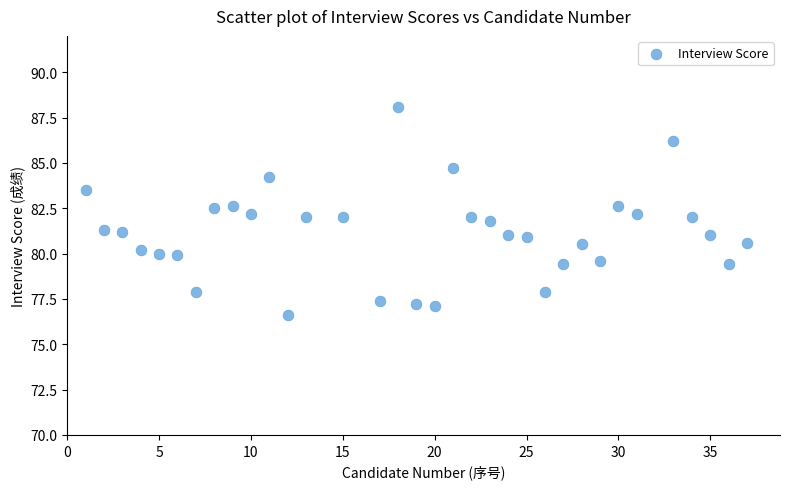

What is the range of X values (max minus min)?

36.0